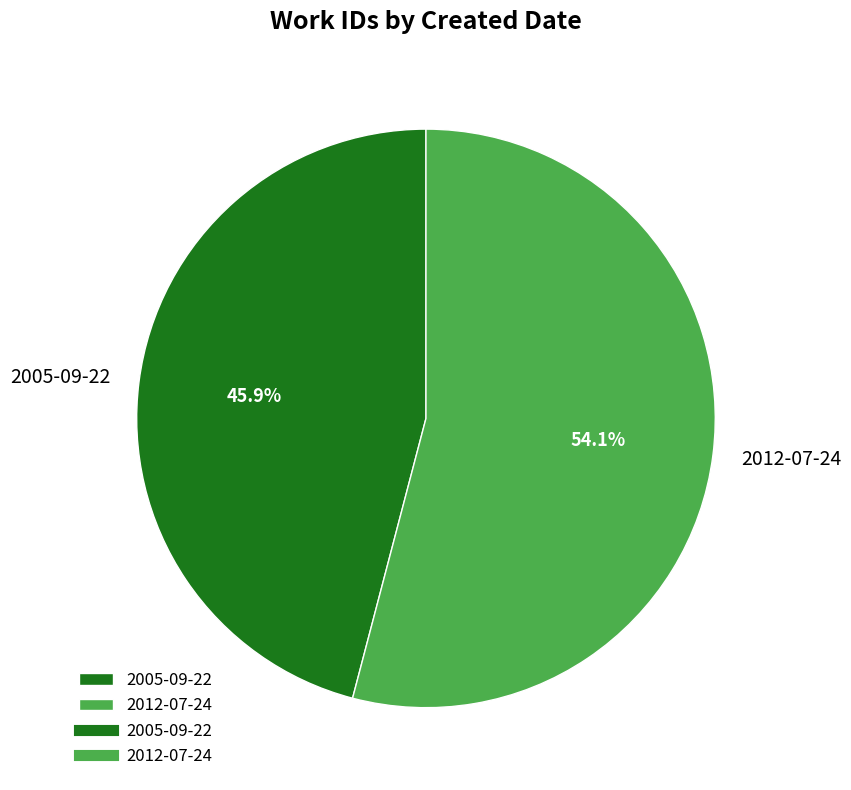

To the nearest percent, what portion does 2005-09-22 represent?

46%